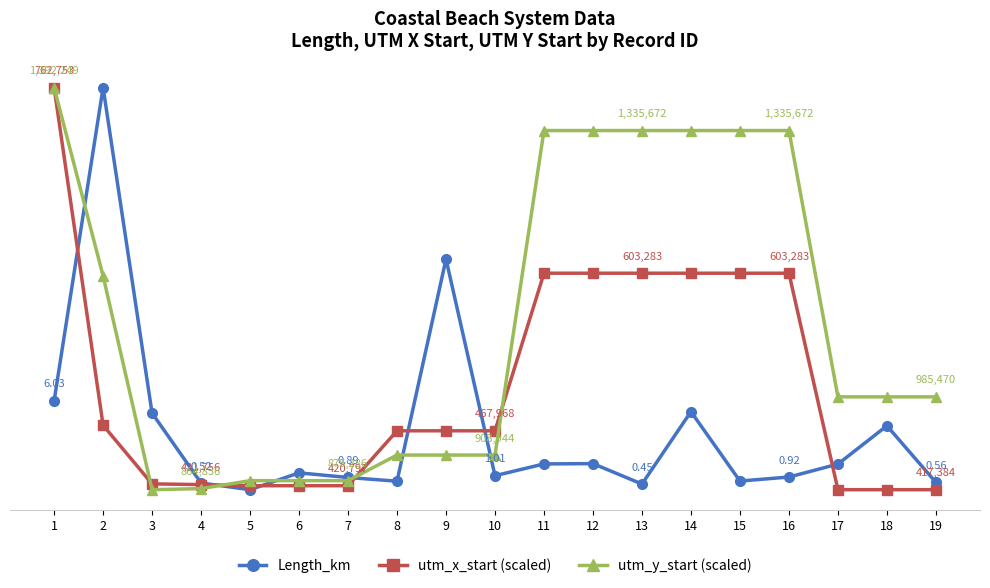

What is the difference between the maximum and second lowest values in the utm_y_start (scaled) series?

99.7